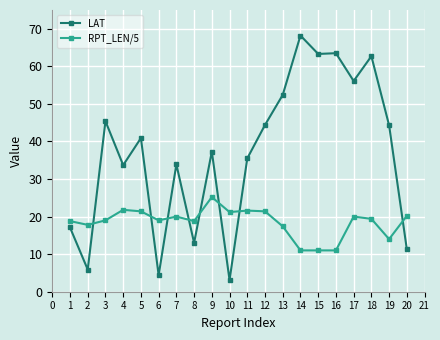

How many data points does each series have?

20